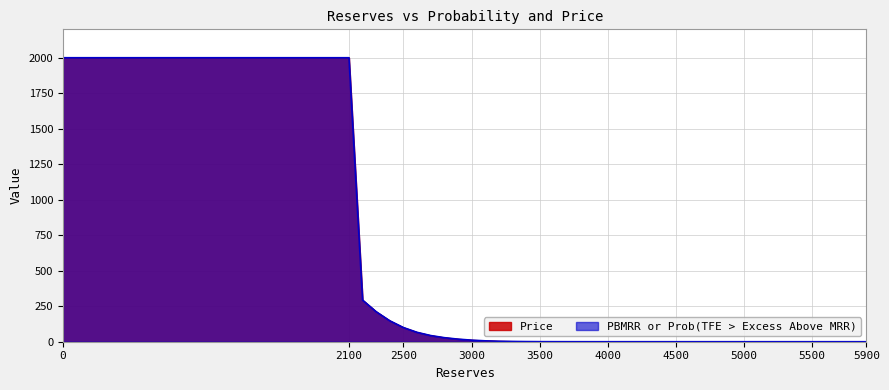

What is the difference between the maximum and minimum values in the Price series?

2000.0